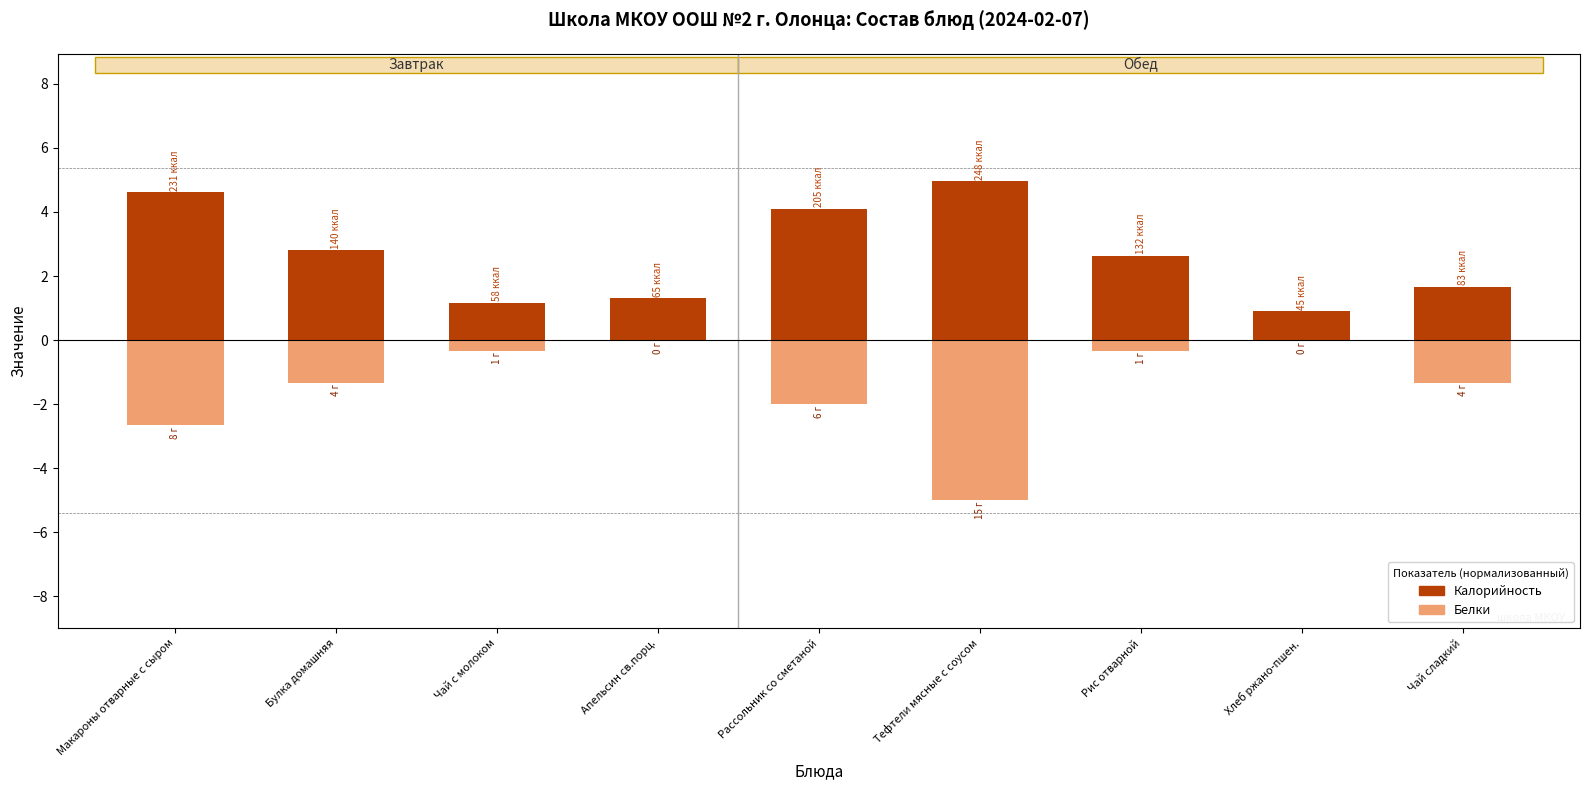

Between Апельсин св.порц. and Хлеб ржано-пшен., which series saw the biggest shift?

Калорийность